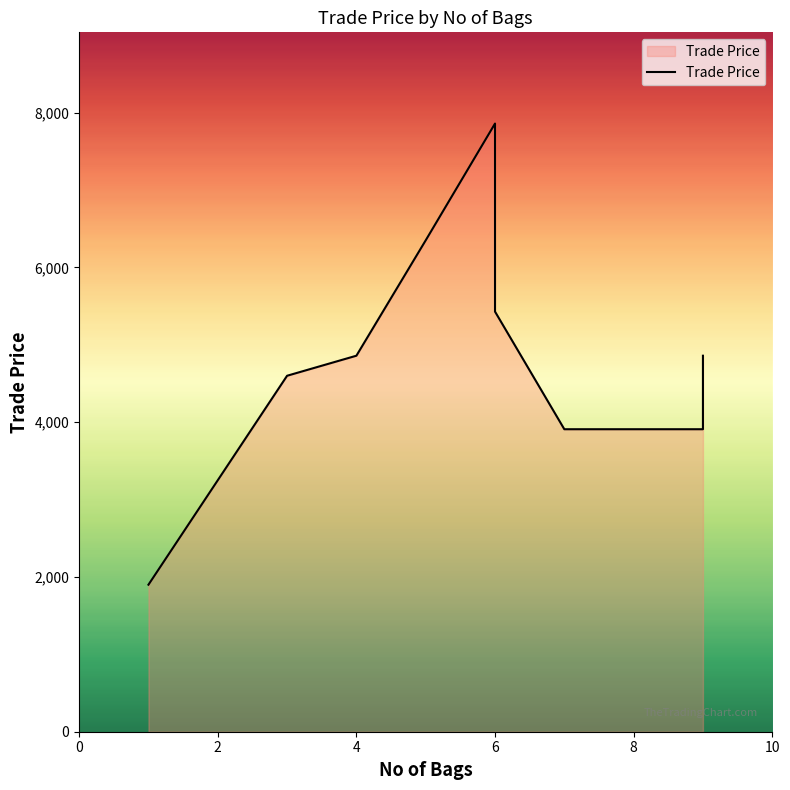

What is the value of the 2nd point from the left?

4600